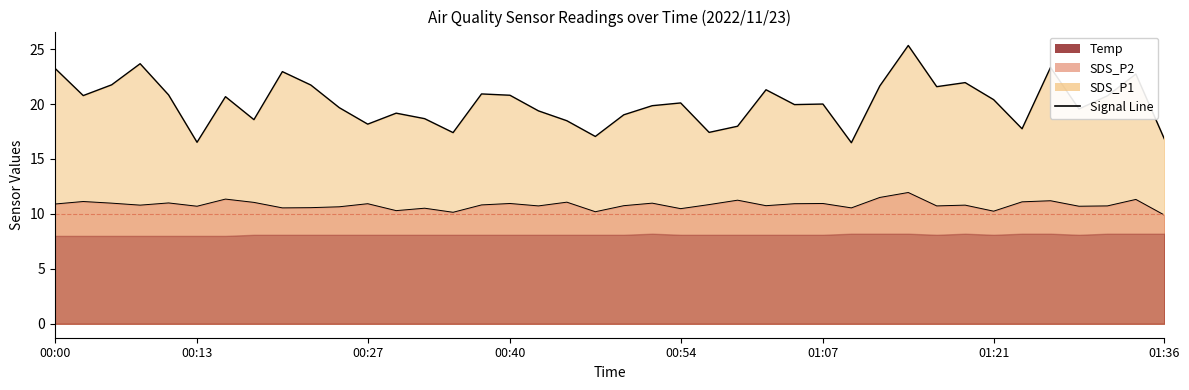

What is the value of the SDS_P1 point at the 21st from the left?

19.0